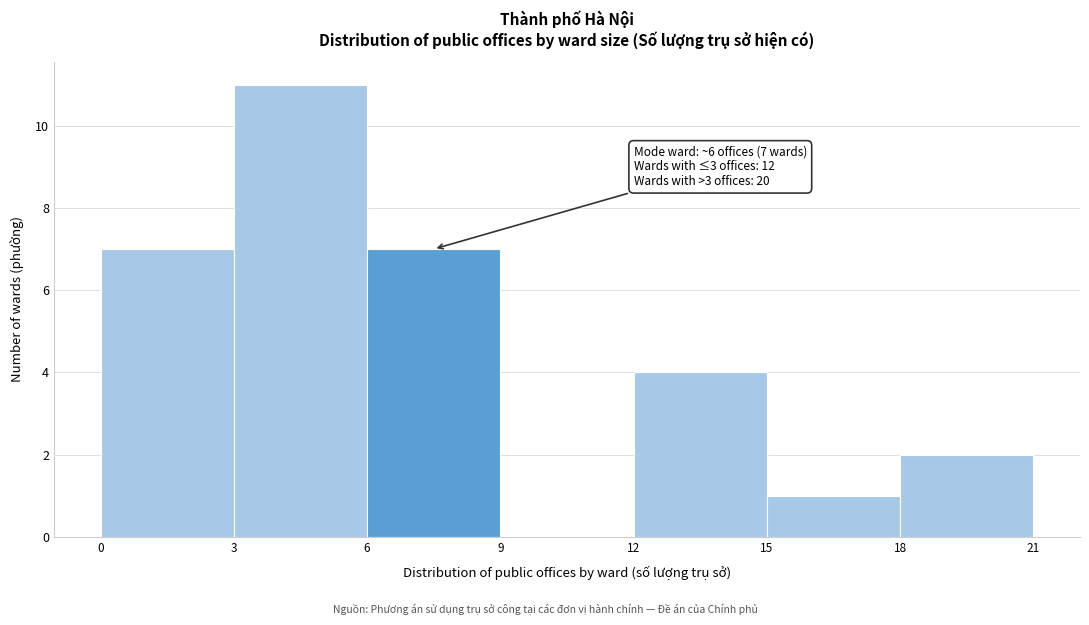

Over which range of the x-axis is the bar tallest?

3 to 6